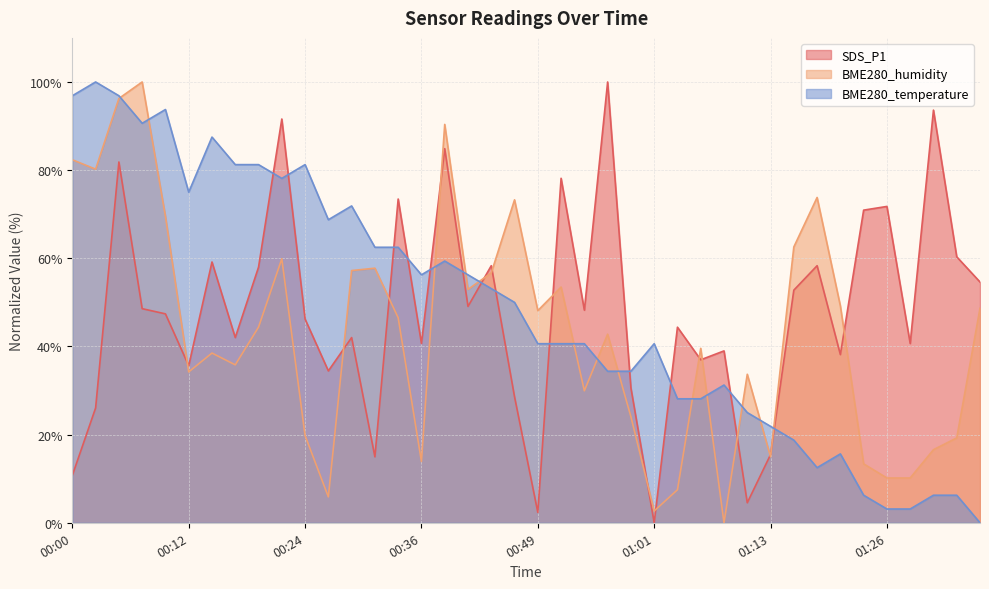

What are all the series names shown in the legend?

SDS_P1, BME280_humidity, BME280_temperature